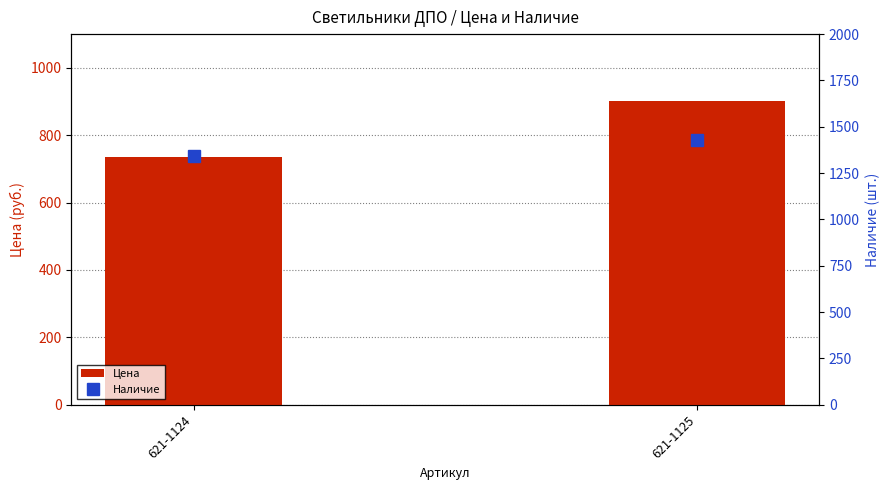

List the series in order of their overall mean, lowest first.

Цена, Наличие